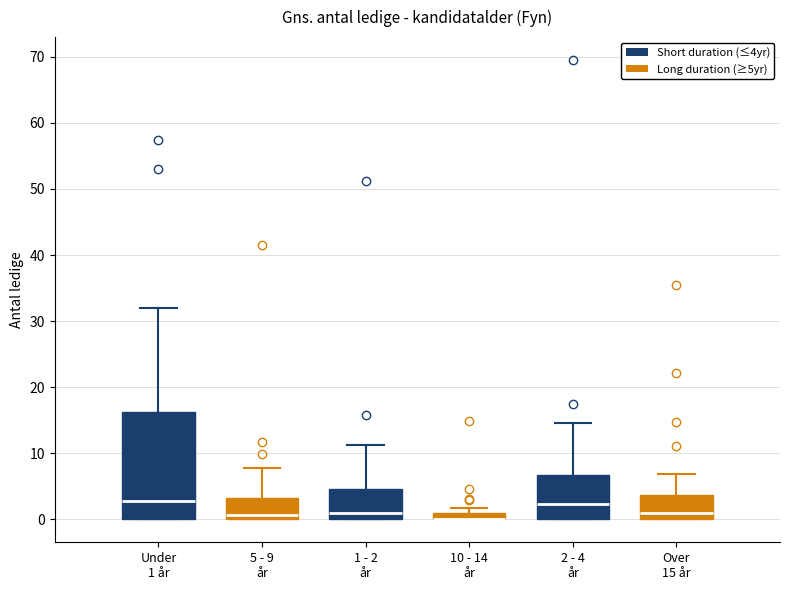

Which box is the tallest, from its lower edge to its upper edge?

Under 1 år (Short duration (≤4yr))